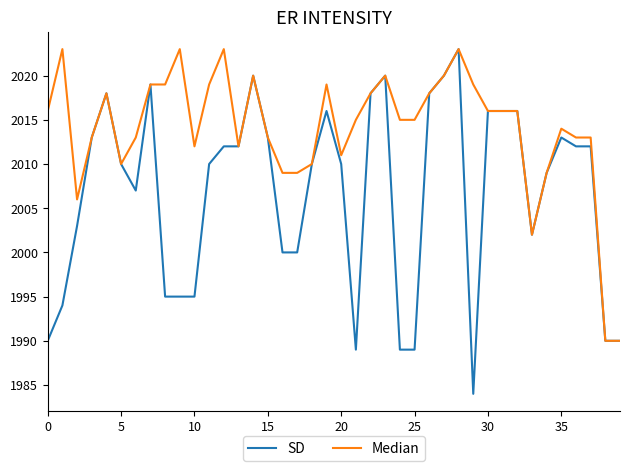

Is this an area chart (filled region under the line)?

No